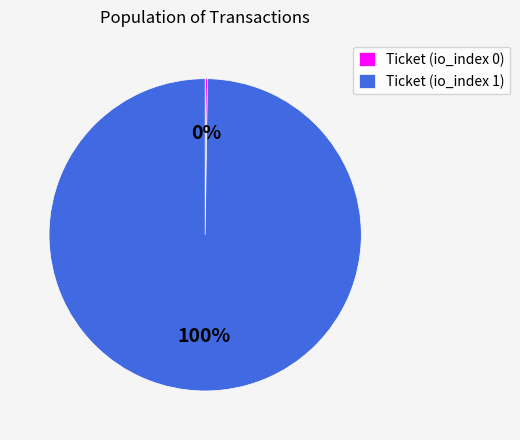

Which category accounts for the majority?

Ticket (io_index 1)